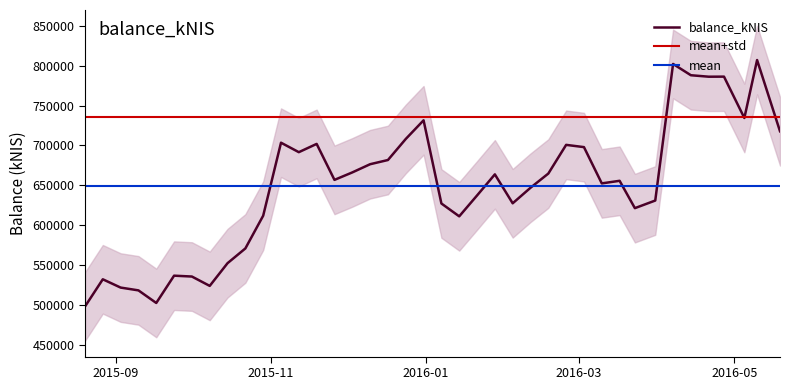

Does the chart display data point markers on the line(s)?

No